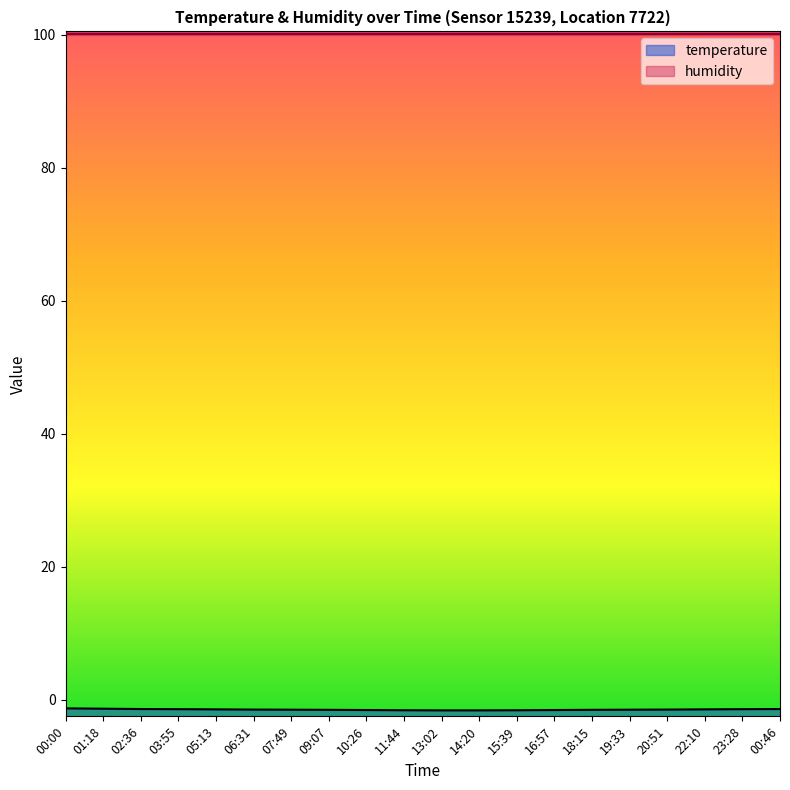

What is the maximum value shown in the chart?

-1.3